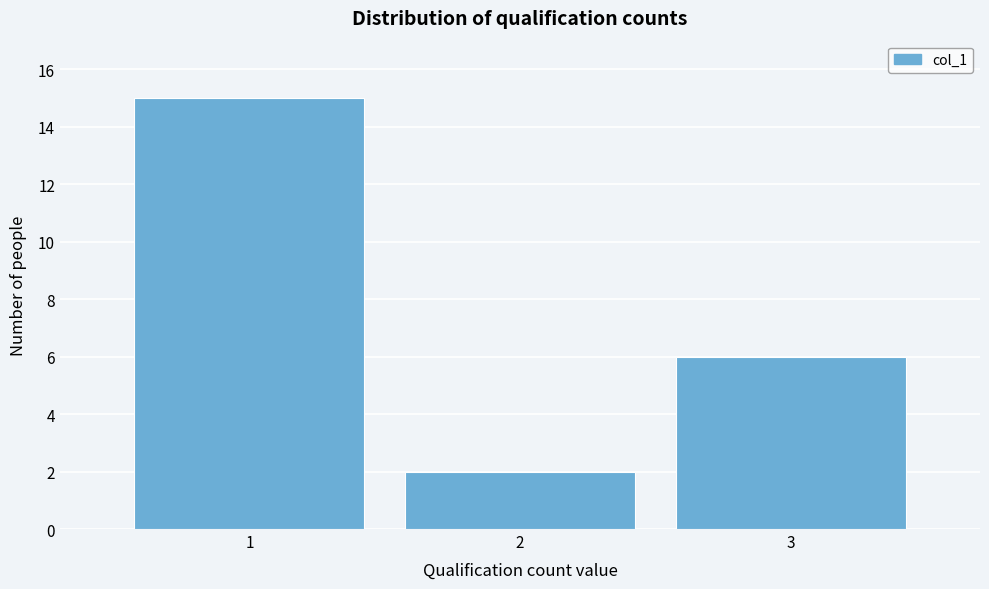

How tall is the bar that spans 0.5 to 1.5 on the x-axis? The values are not printed on the chart, so give them approximately, as read against the axis.

15